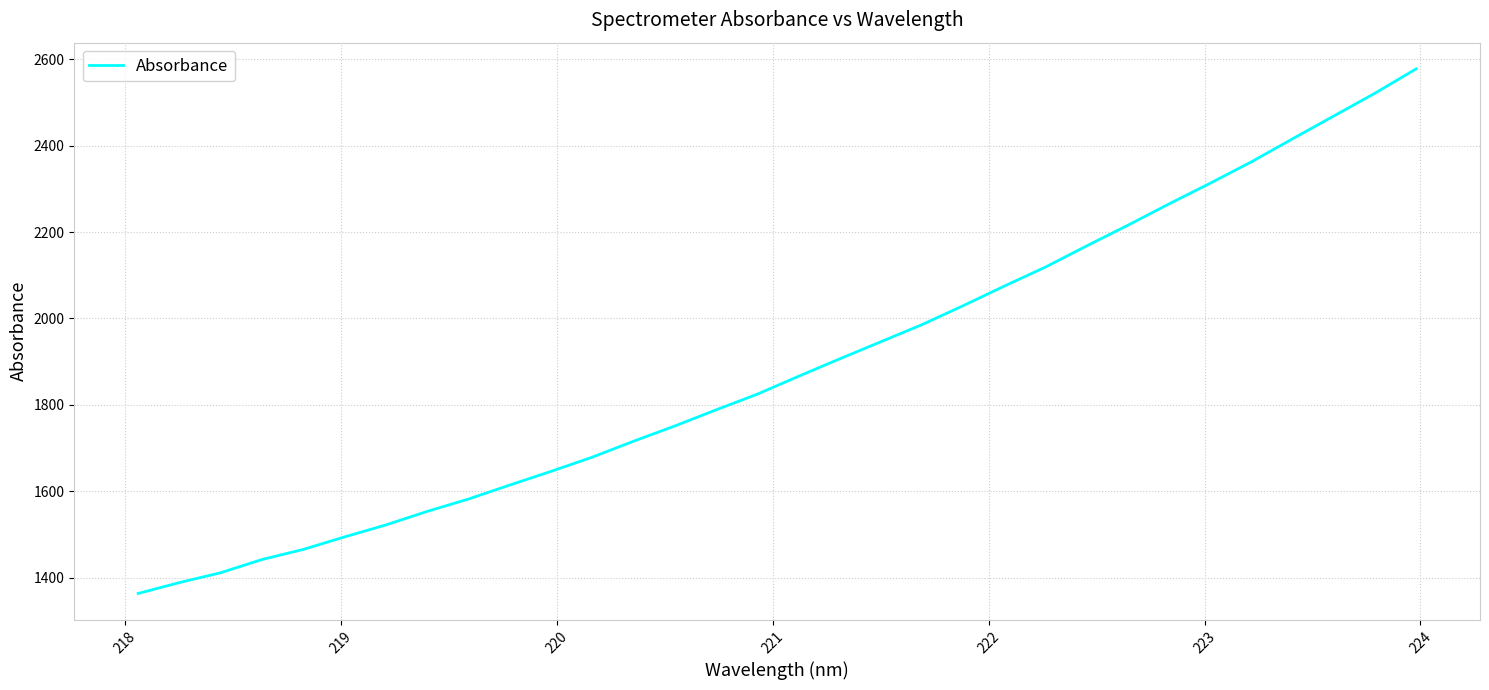

What is the minimum value shown in the chart?

1363.5